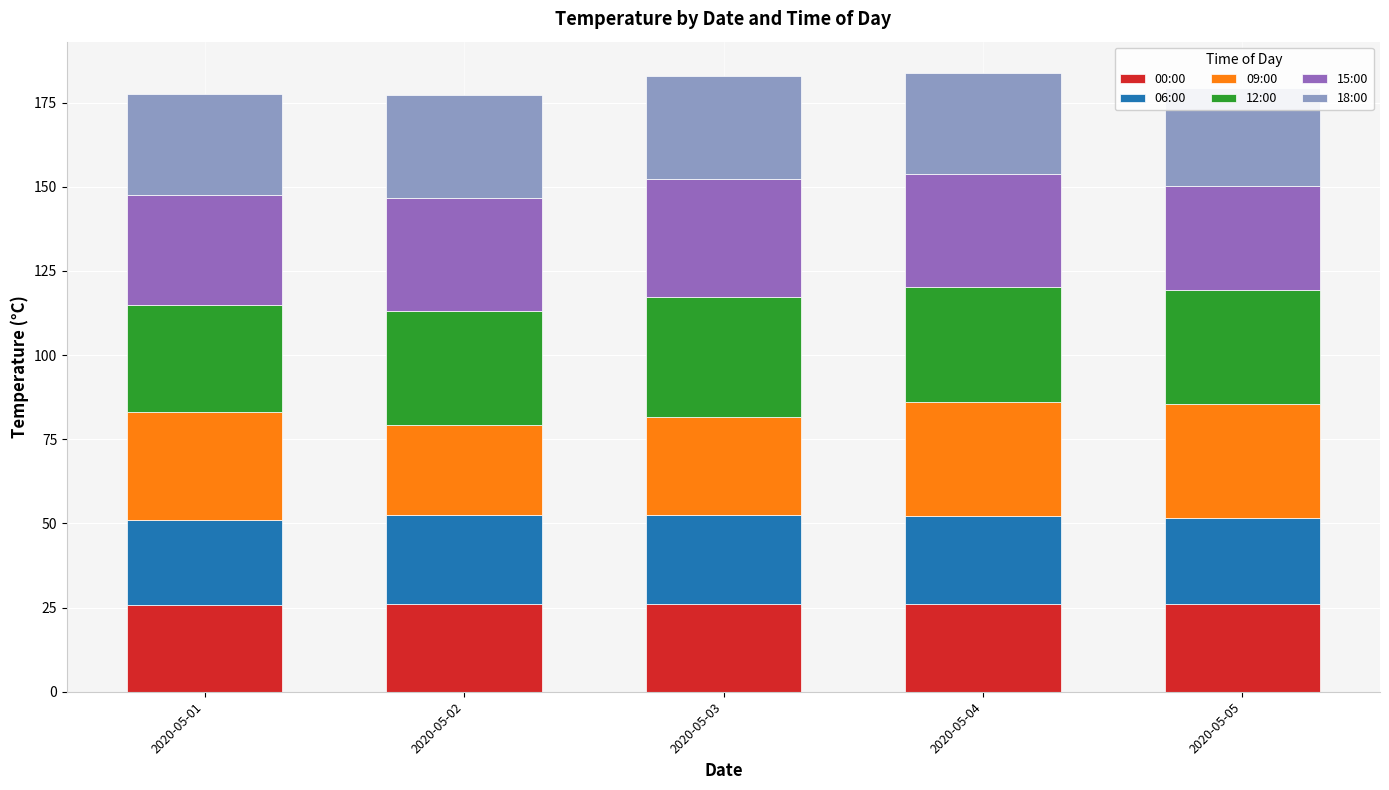

At which label does 09:00 first exceed 32?

2020-05-01